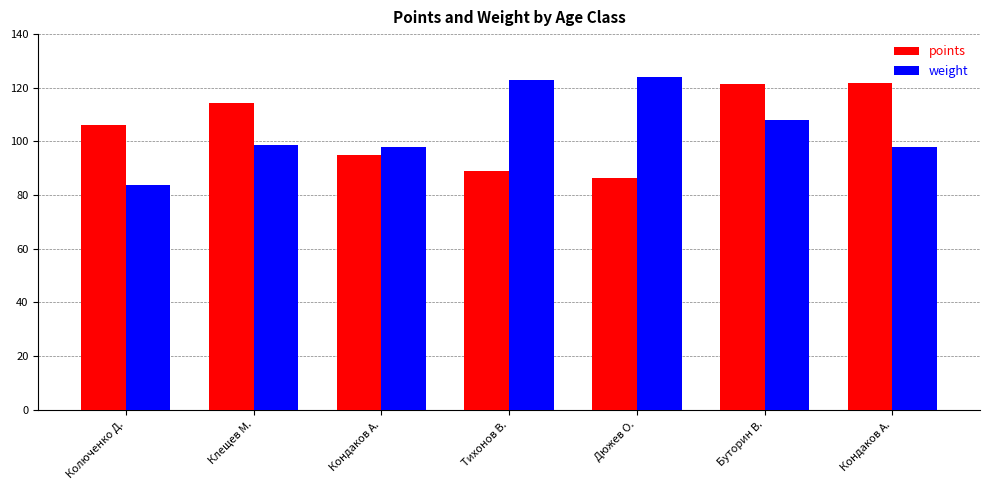

What is the approximate value of points at Тихонов В.?

89.1